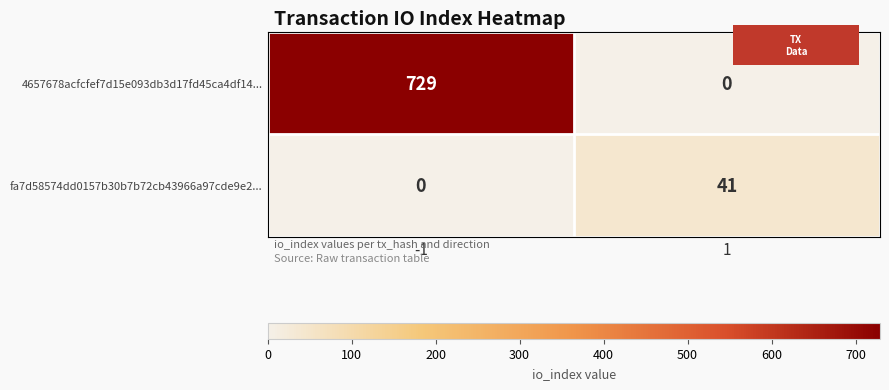

What is the difference between the 4657678acfcfef7d15e093db3d17fd45ca4df14... values at 1 and -1?

729